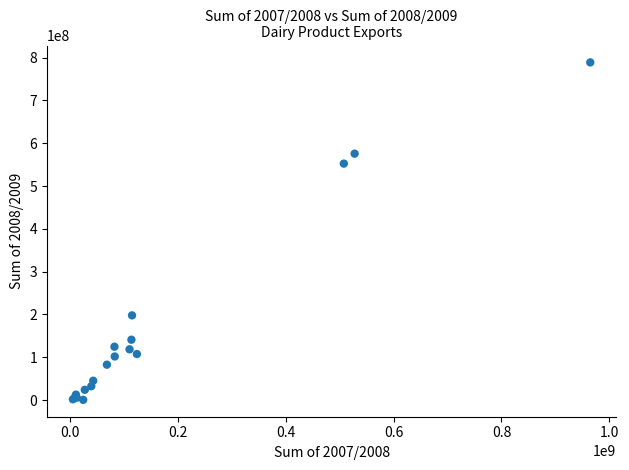

What Y value in the scatter plot is closest to 394638412?

552436313